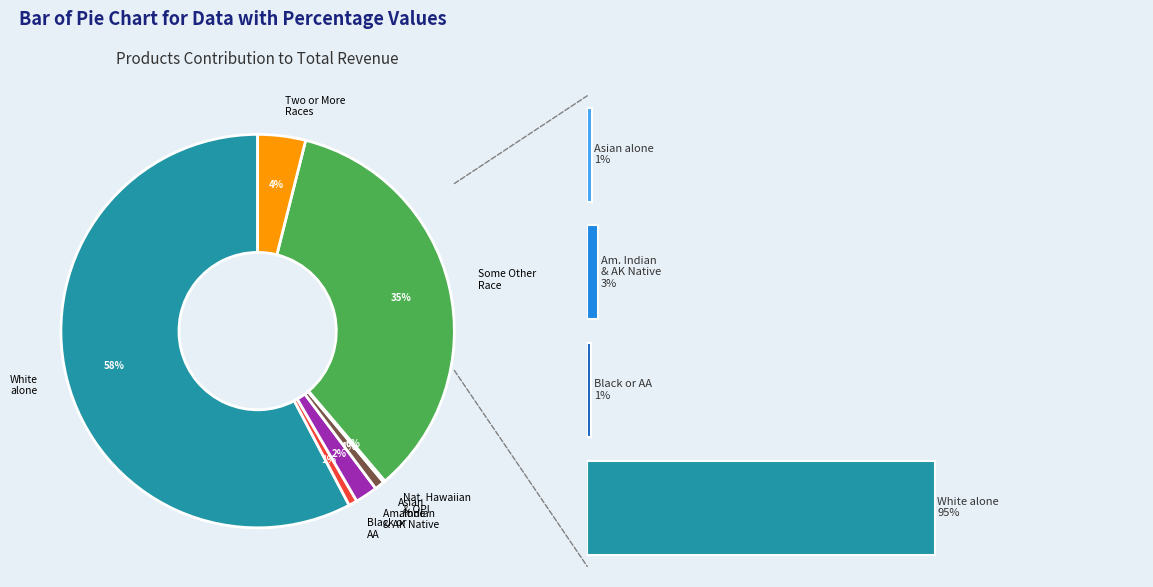

How many segments does this pie chart have?

7